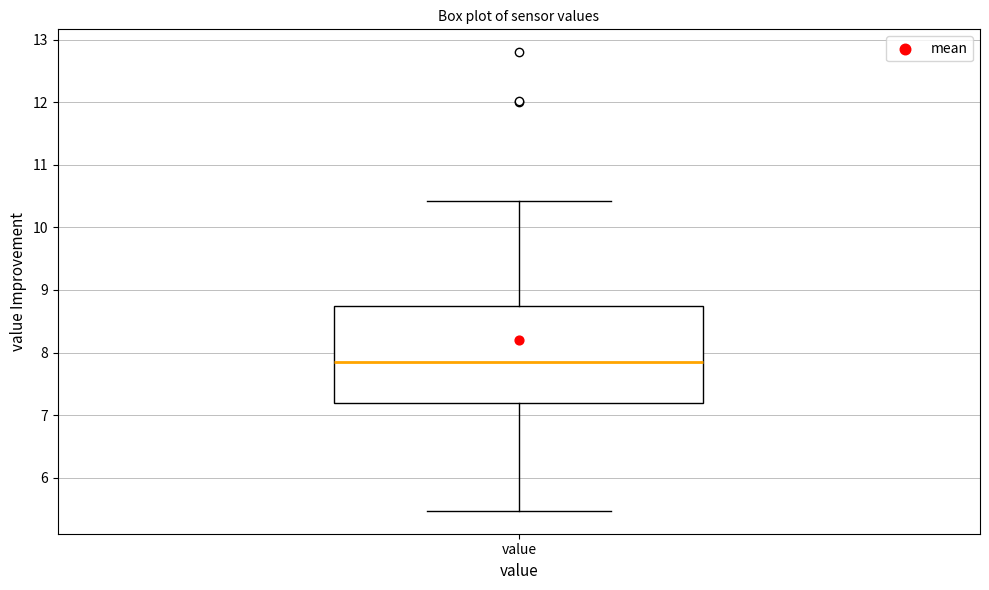

Read this box plot against the y-axis: the position of the median line, the range covered by the box, and the ends of both whiskers. The values are not printed on the chart, so give them approximately, as read against the axis.

median 7.9, box 7.2 to 8.7, whiskers 5.5 to 10.4